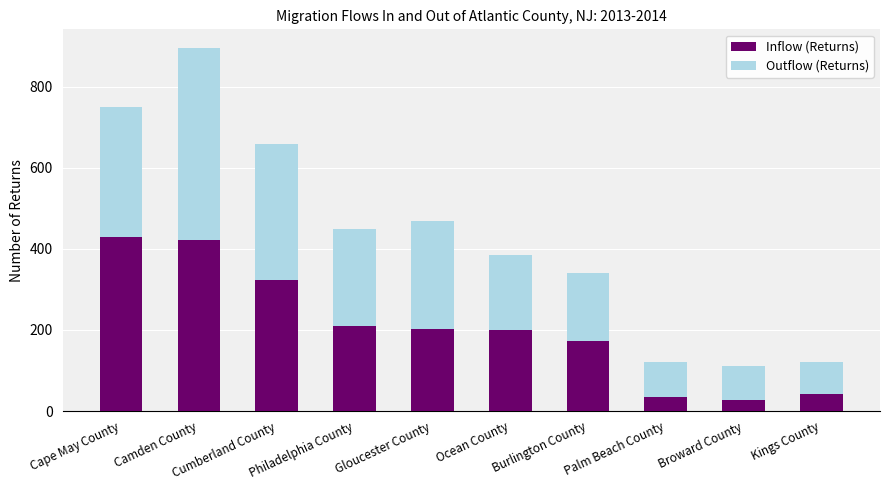

What is the lowest value of the Inflow (Returns) series?

27